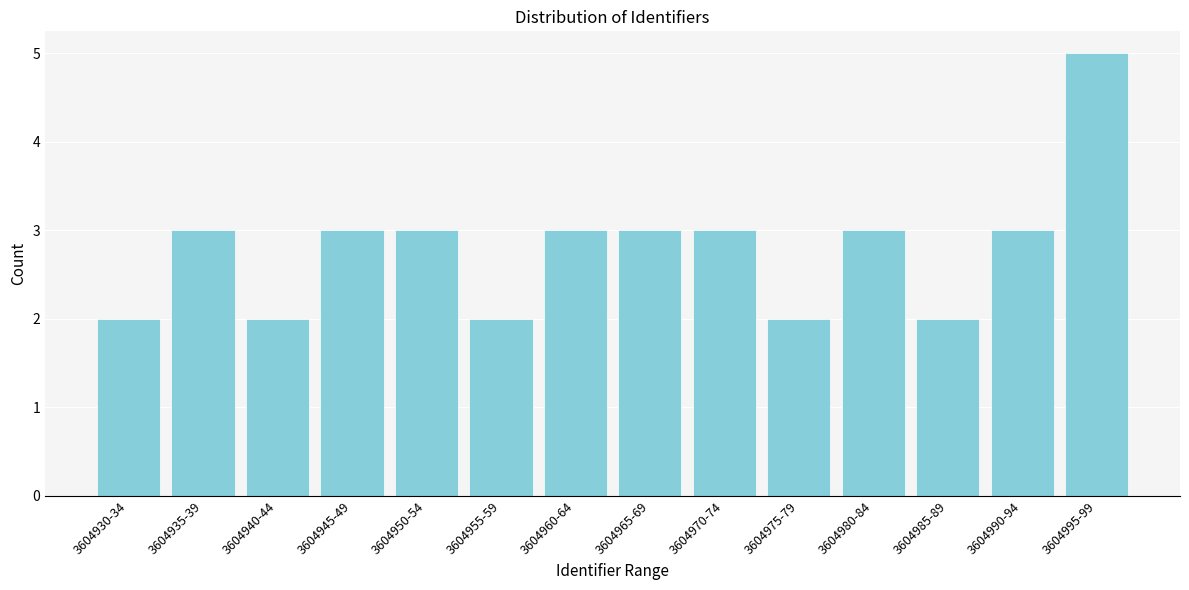

Reading left to right, what are all the values shown in this chart?

2	3	2	3	3	2	3	3	3	2	3	2	3	5